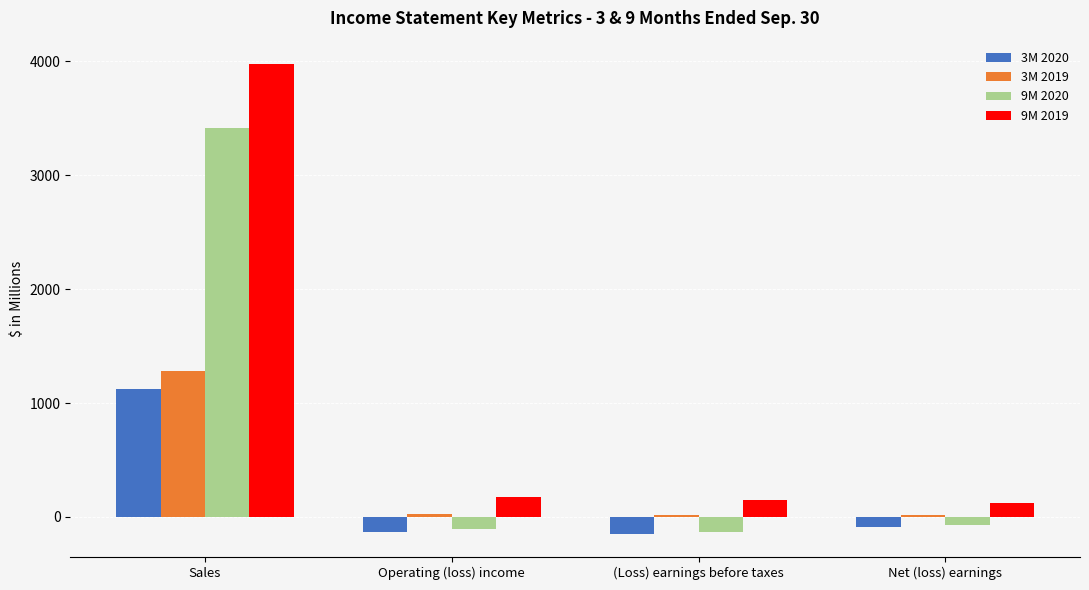

Is it true that 3M 2020 equals 1626 at Sales?

False